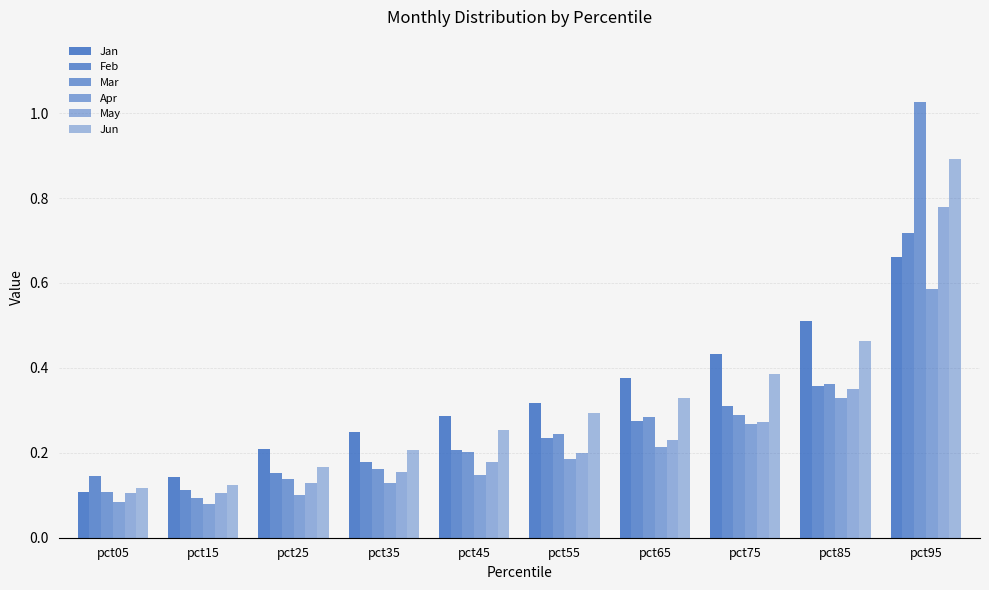

Which series has the largest range (max minus min)?

Mar